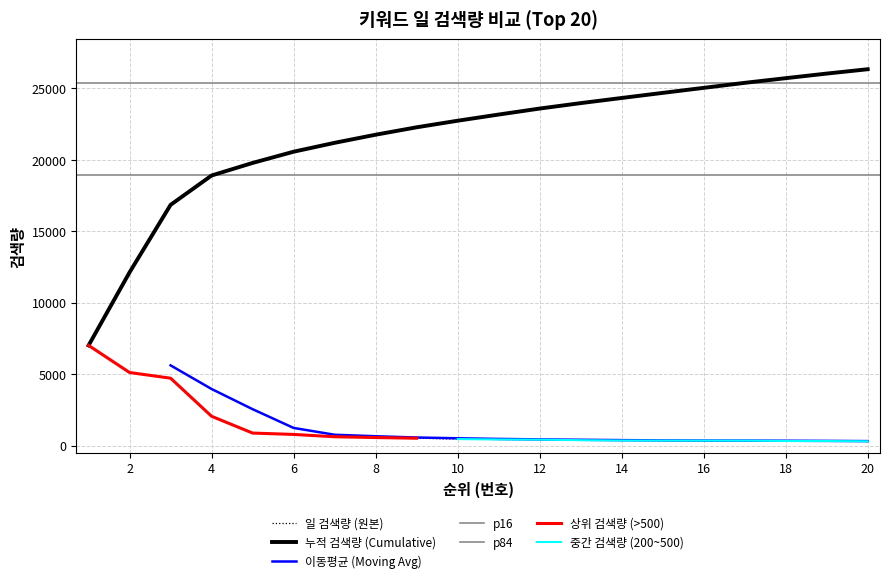

The value at 12 is 589. True or false?

False